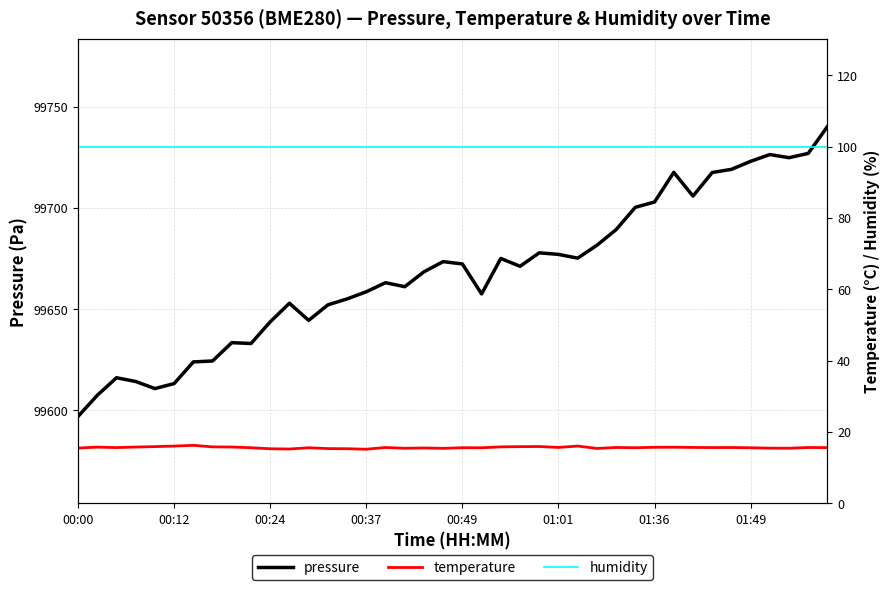

How many data points does each series have?

40